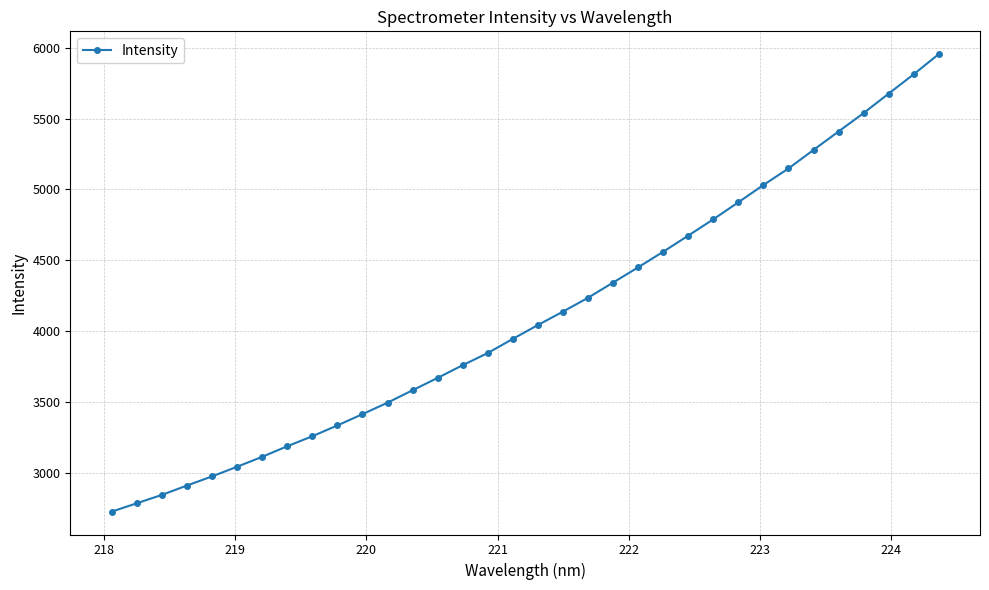

What is the greatest value displayed?

5954.4